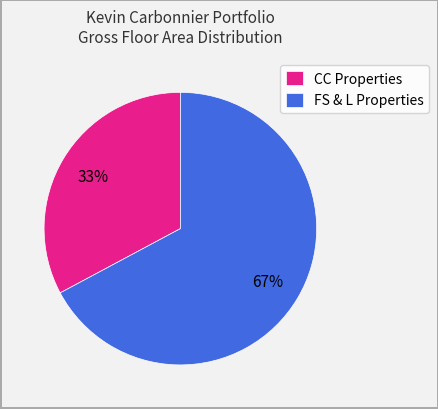

What is the ratio of the value at CC Properties to the value at FS & L Properties?

0.5